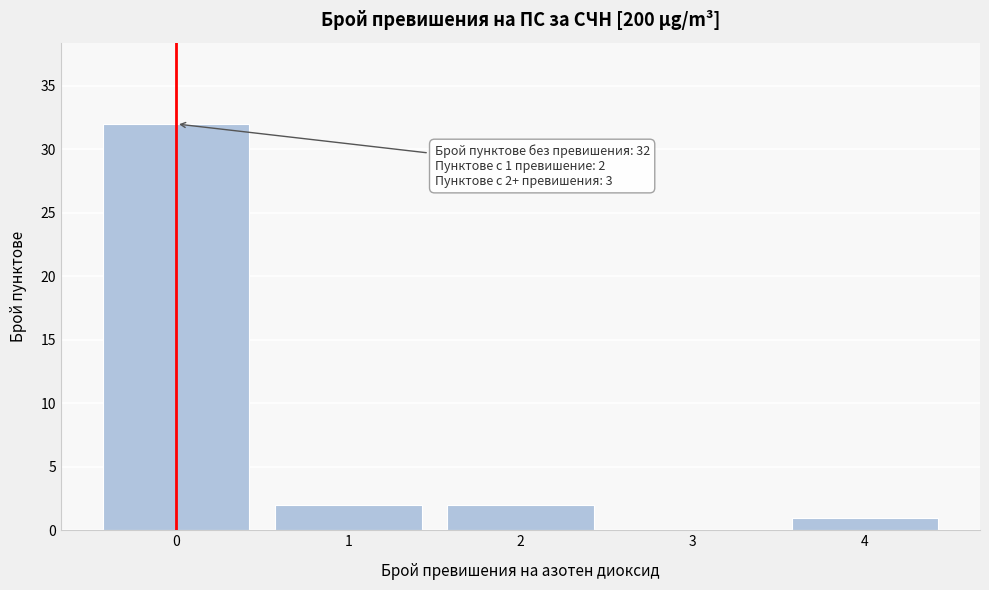

Reading left to right, extract all data points from this chart.

0=32	1=2	2=2	3=0	4=1